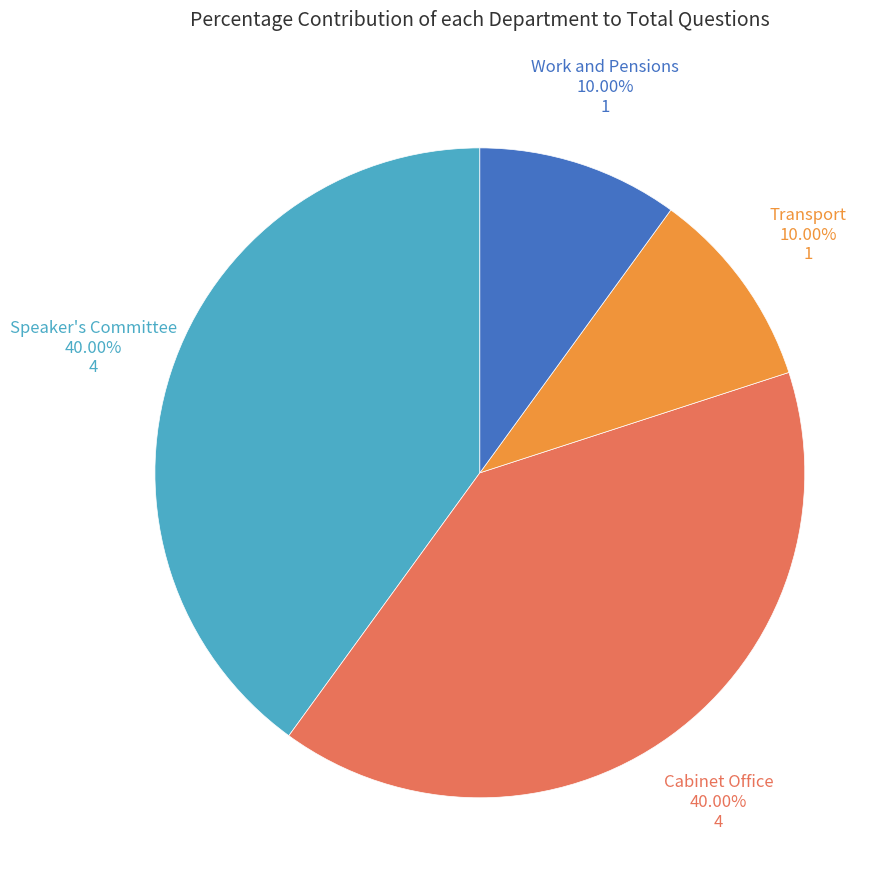

Is there a majority slice in this chart?

No